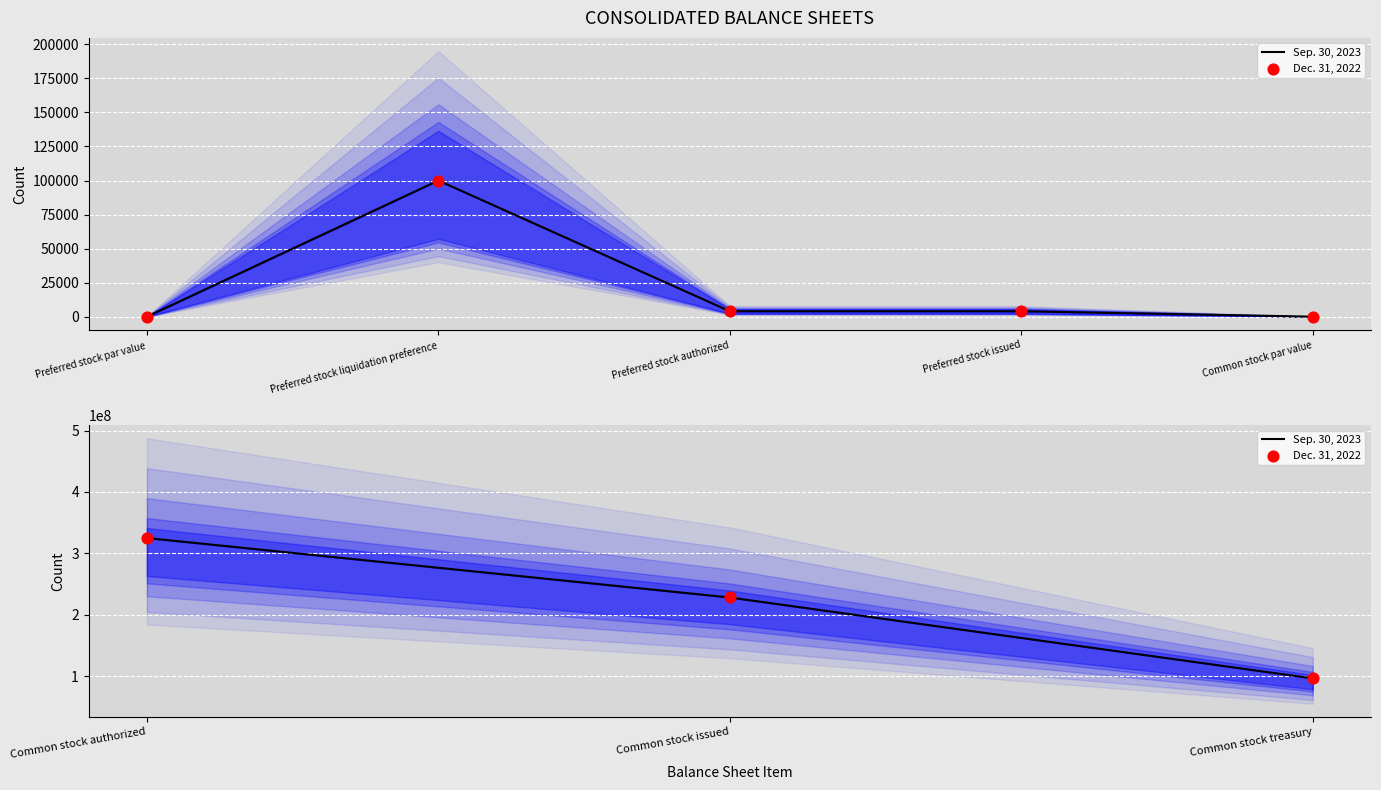

Which series has the largest total across all categories?

Dec. 31, 2022